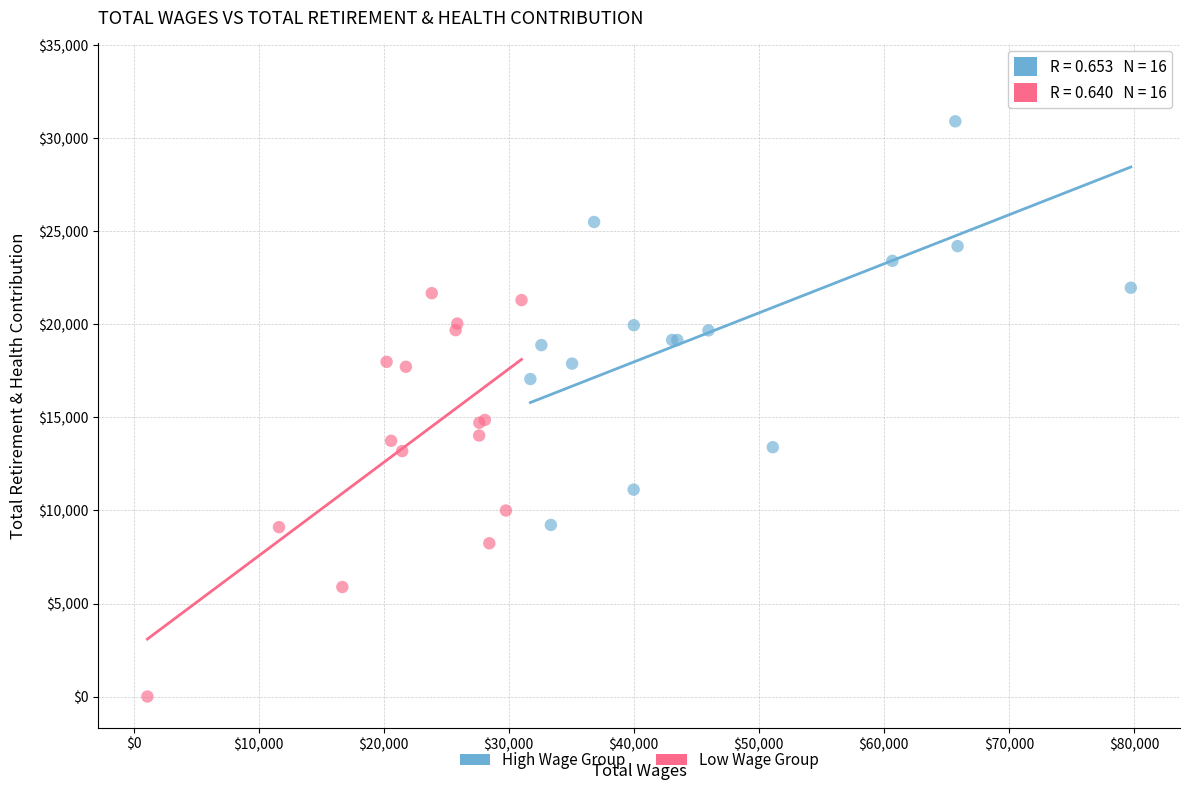

What are all the series names shown in the legend?

High Wage Group, Low Wage Group